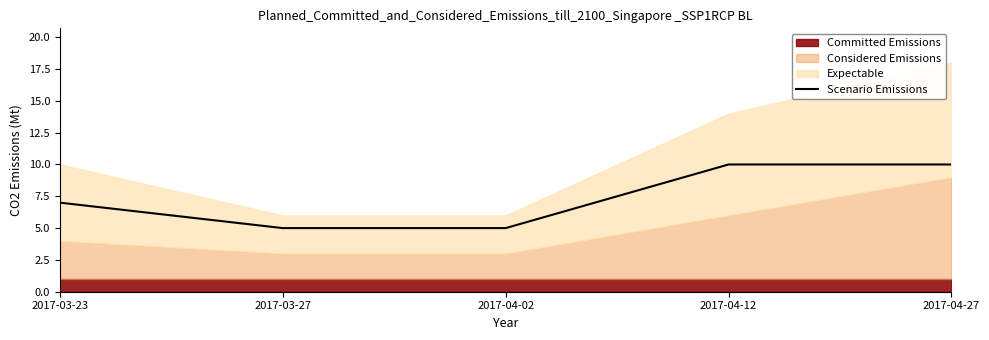

Rank the categories by value from lowest to highest.

2017-03-27, 2017-04-02, 2017-03-23, 2017-04-12, 2017-04-27